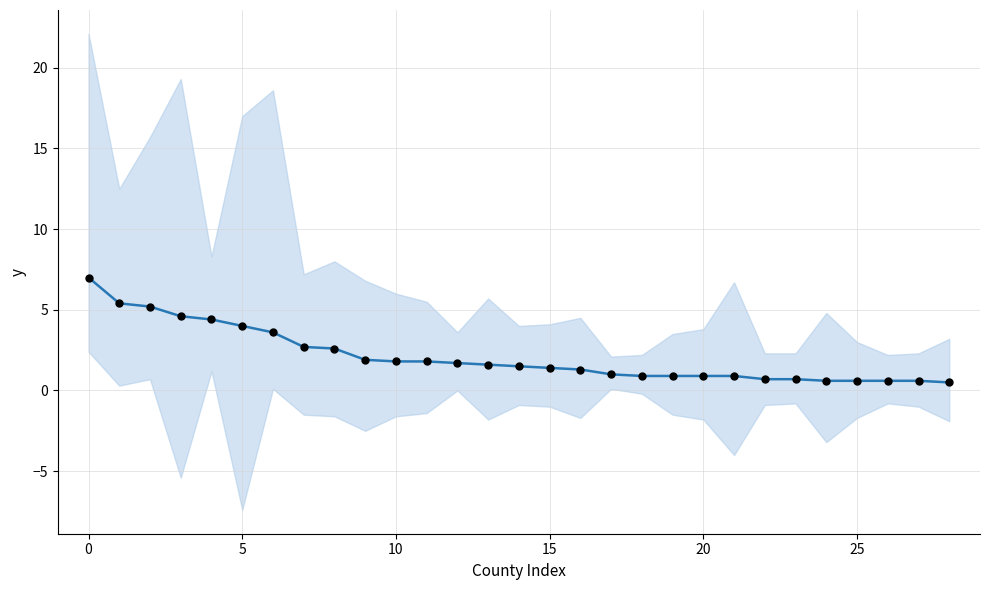

Is the value of Recent 5-Year Trend at 12 greater than the value of Data Points at 20?

No